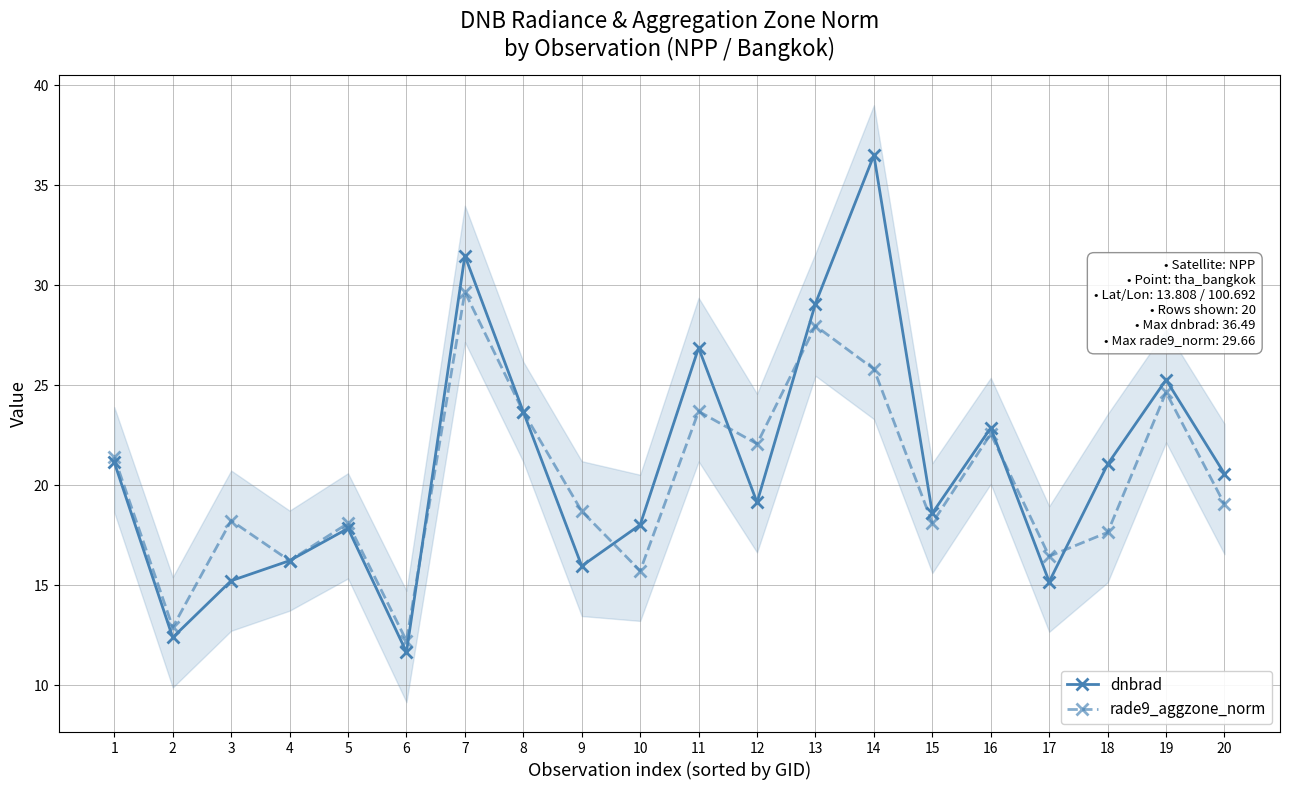

At 18, list the series in order from smallest to largest.

rade9_aggzone_norm, dnbrad